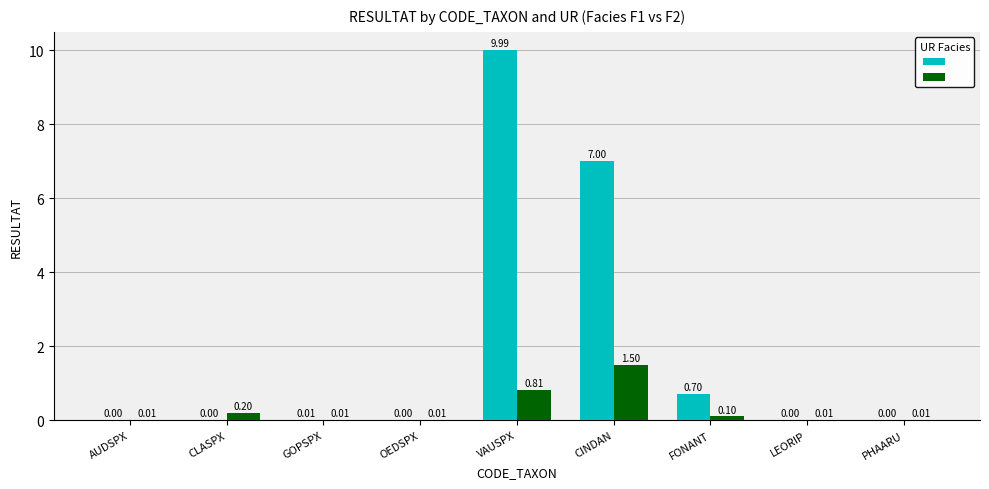

What is the total value across all series at CINDAN?

8.5